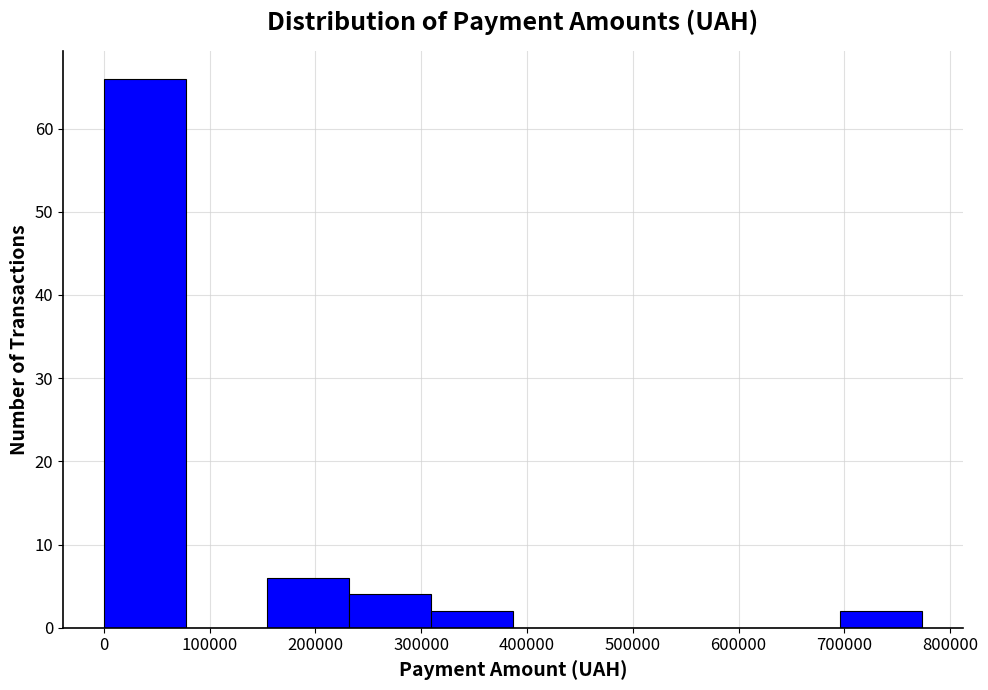

Over which range of the x-axis is the bar tallest?

0 to 80000